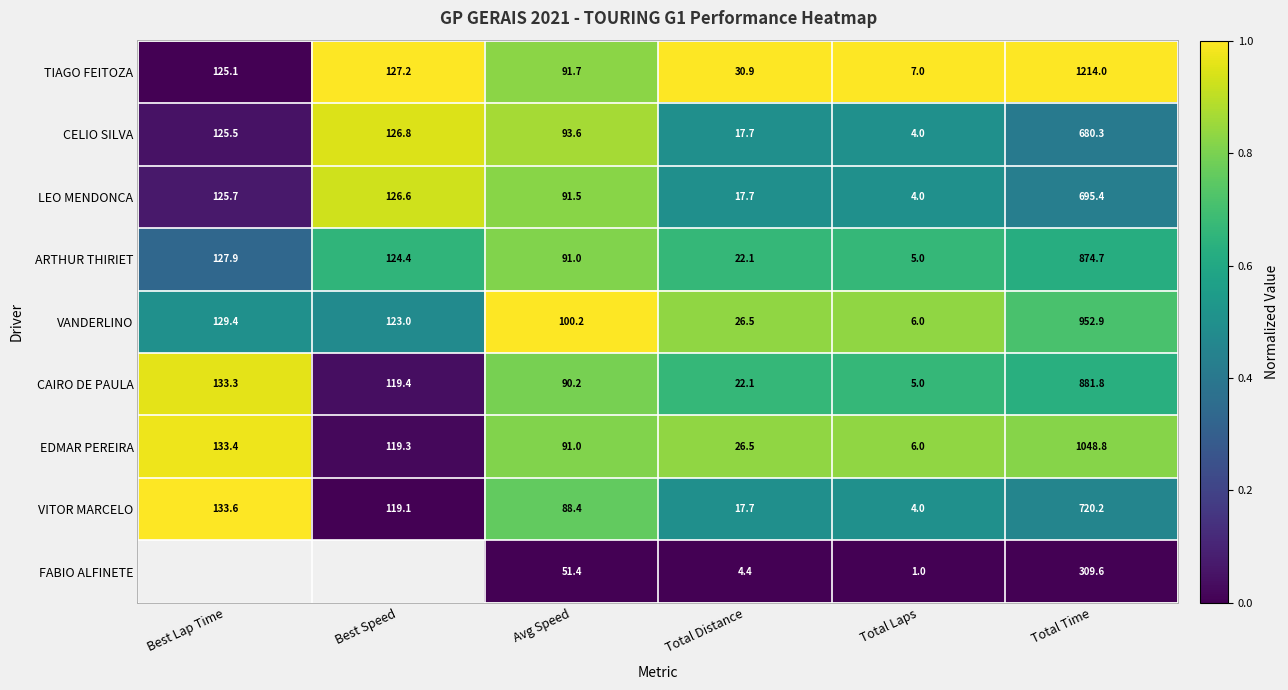

The value of EDMAR PEREIRA at Total Time is 1469.2. True or false?

False